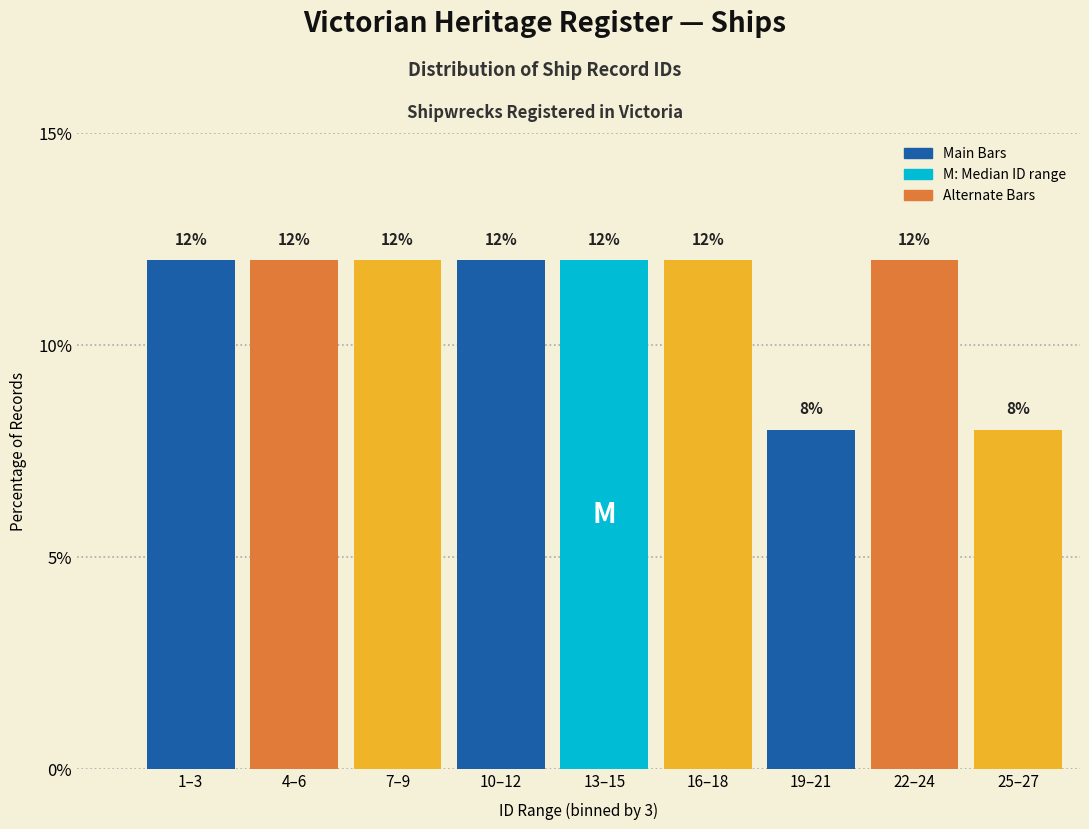

Reading right to left, extract all data points from this chart.

25–27=8	22–24=12	19–21=8	16–18=12	13–15=12	10–12=12	7–9=12	4–6=12	1–3=12